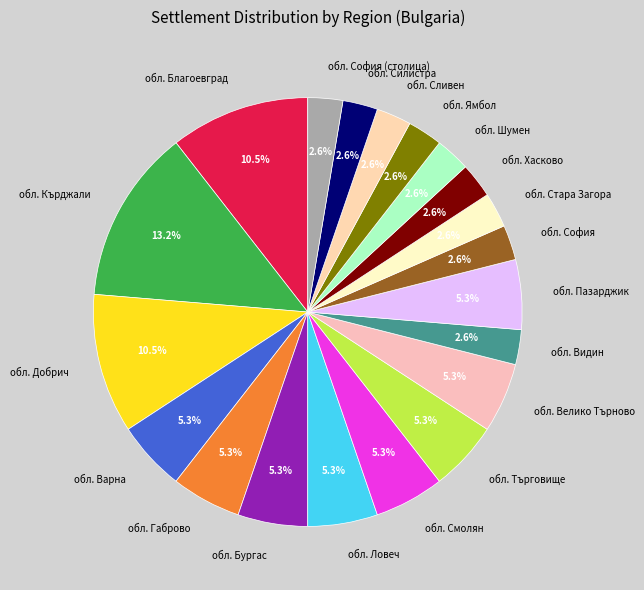

Is обл. Ловеч the majority of the pie?

No